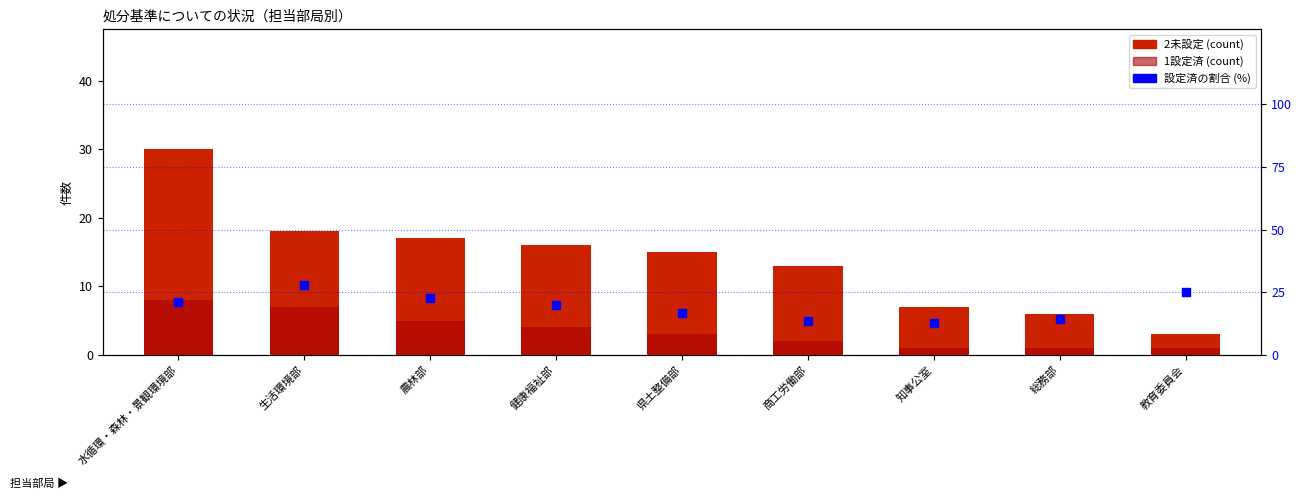

What is the total value across all series at 健康福祉部?

40.0